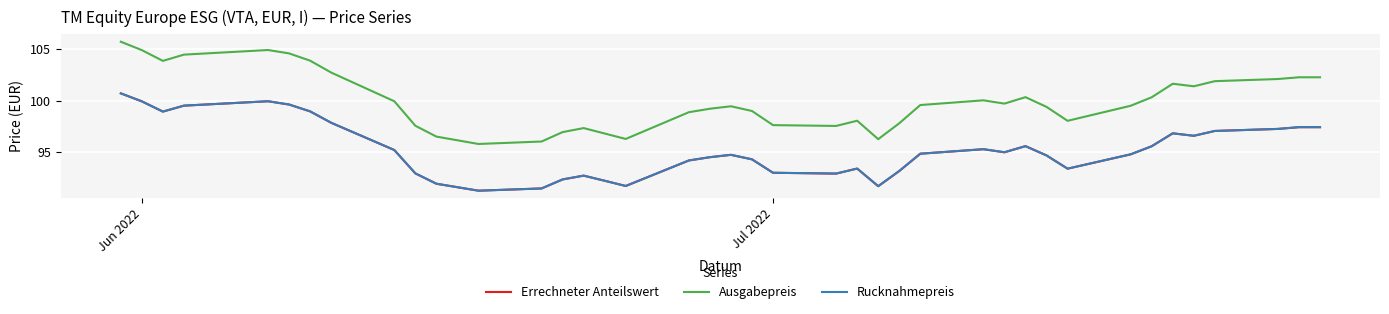

In Rucknahmepreis, how many points are higher than both neighbors (excluding endpoints)?

7